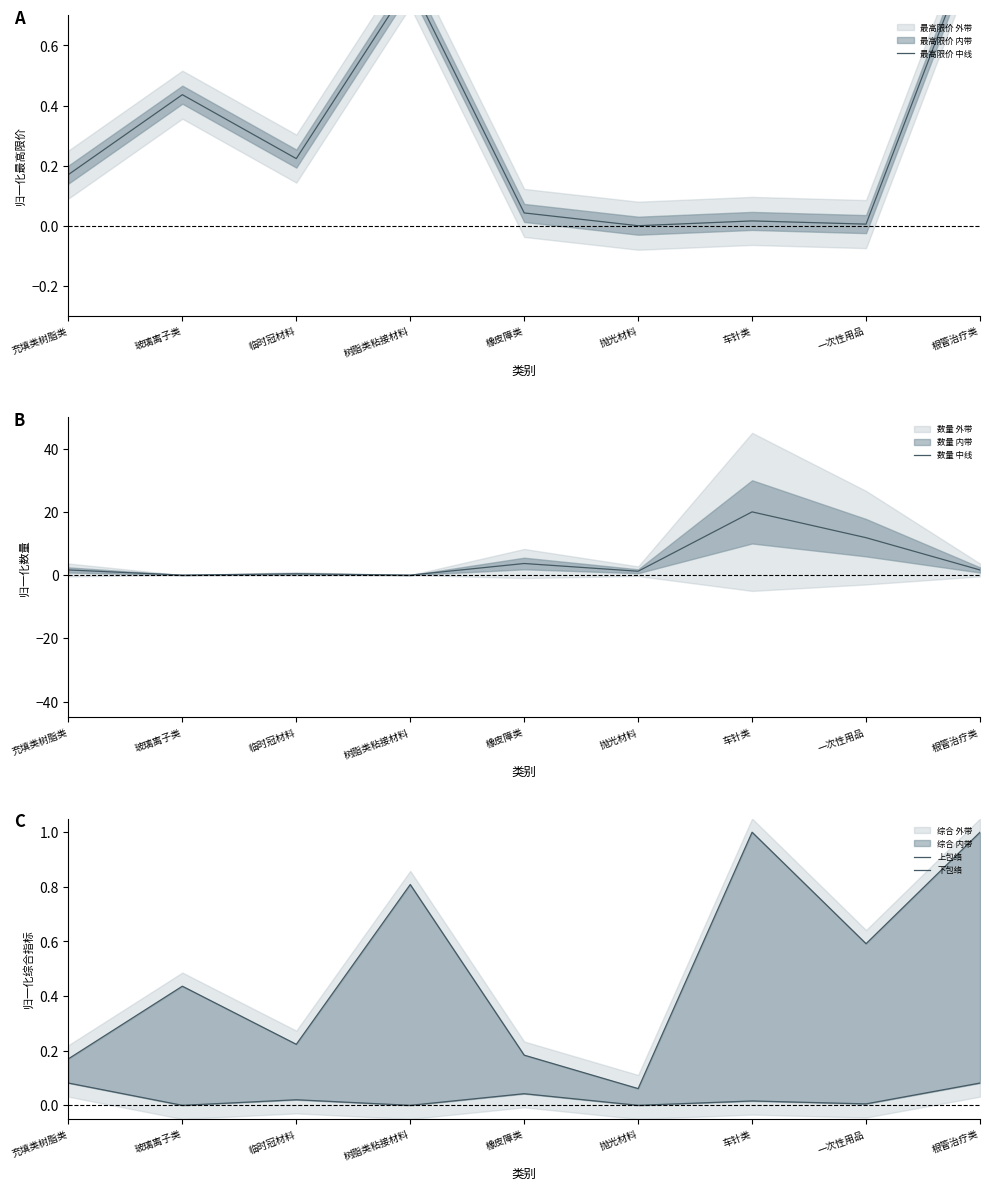

What is the average value of the 上包络 series?

0.5